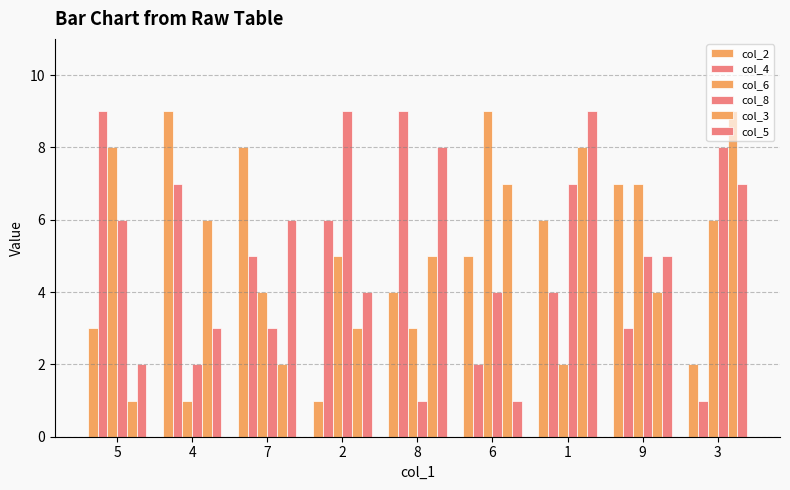

The value of col_2 at 1 is 4. True or false?

False